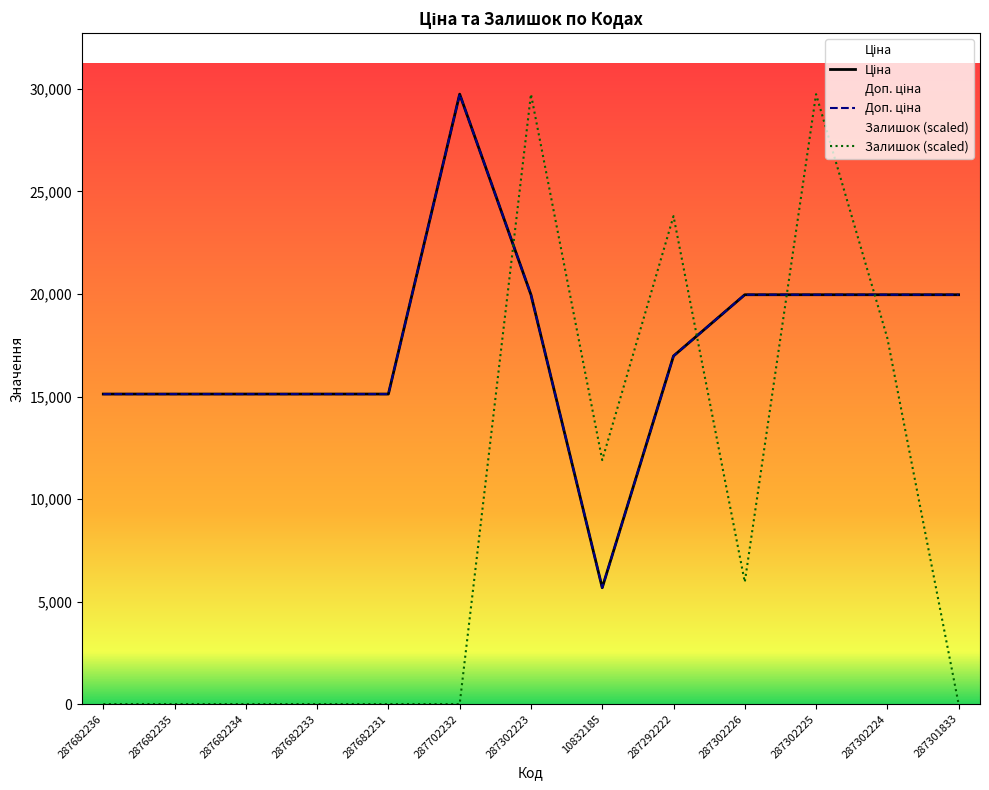

What is the difference between the second highest and second lowest values in the Ціна series?

4844.2